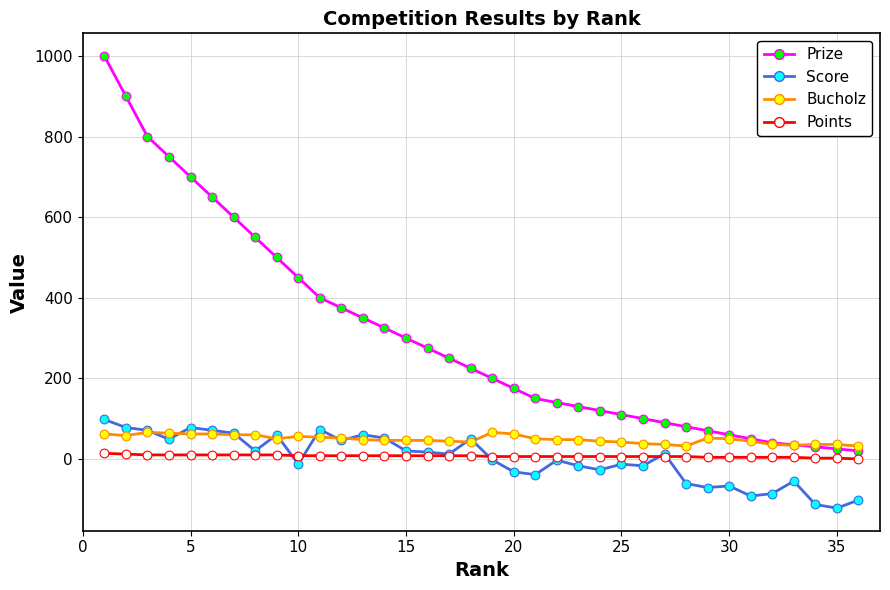

What is the greatest value displayed?

1000